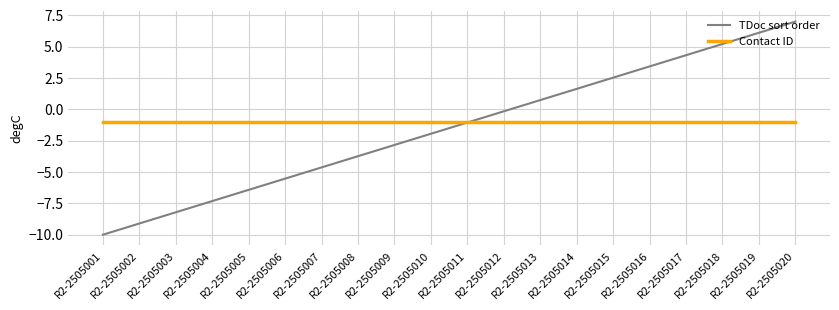

What is the difference between the highest and lowest values at R2-2505005?

5.4